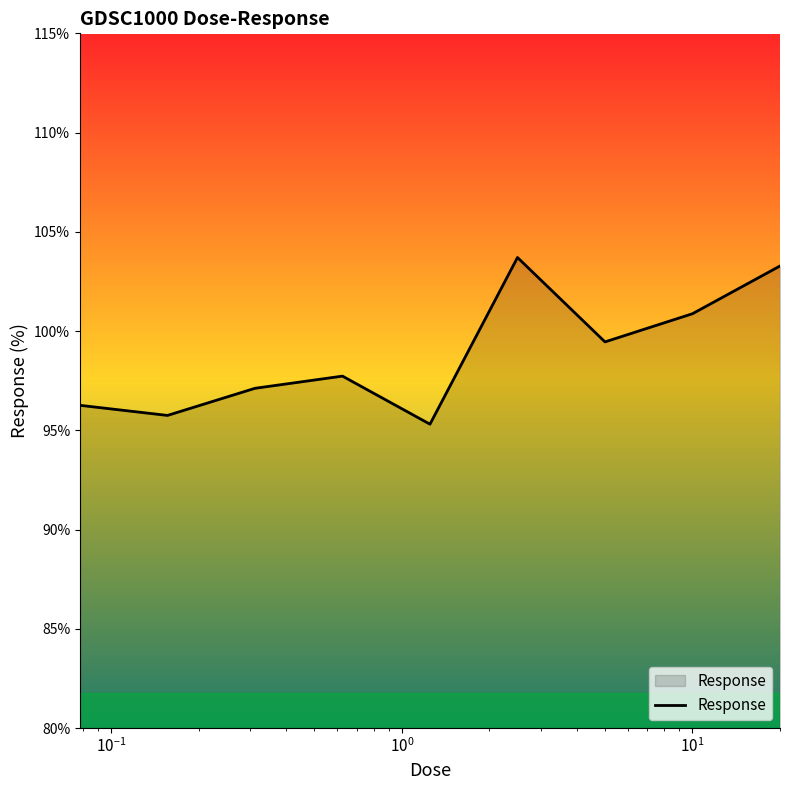

What is the smallest value displayed?

95.3